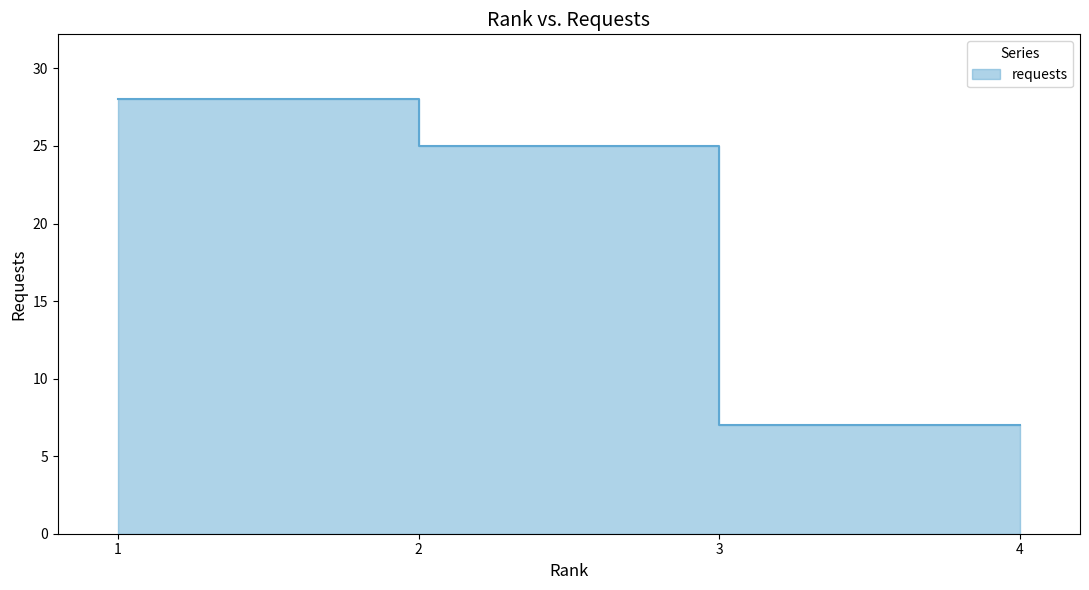

Count the number of categories in the chart.

4